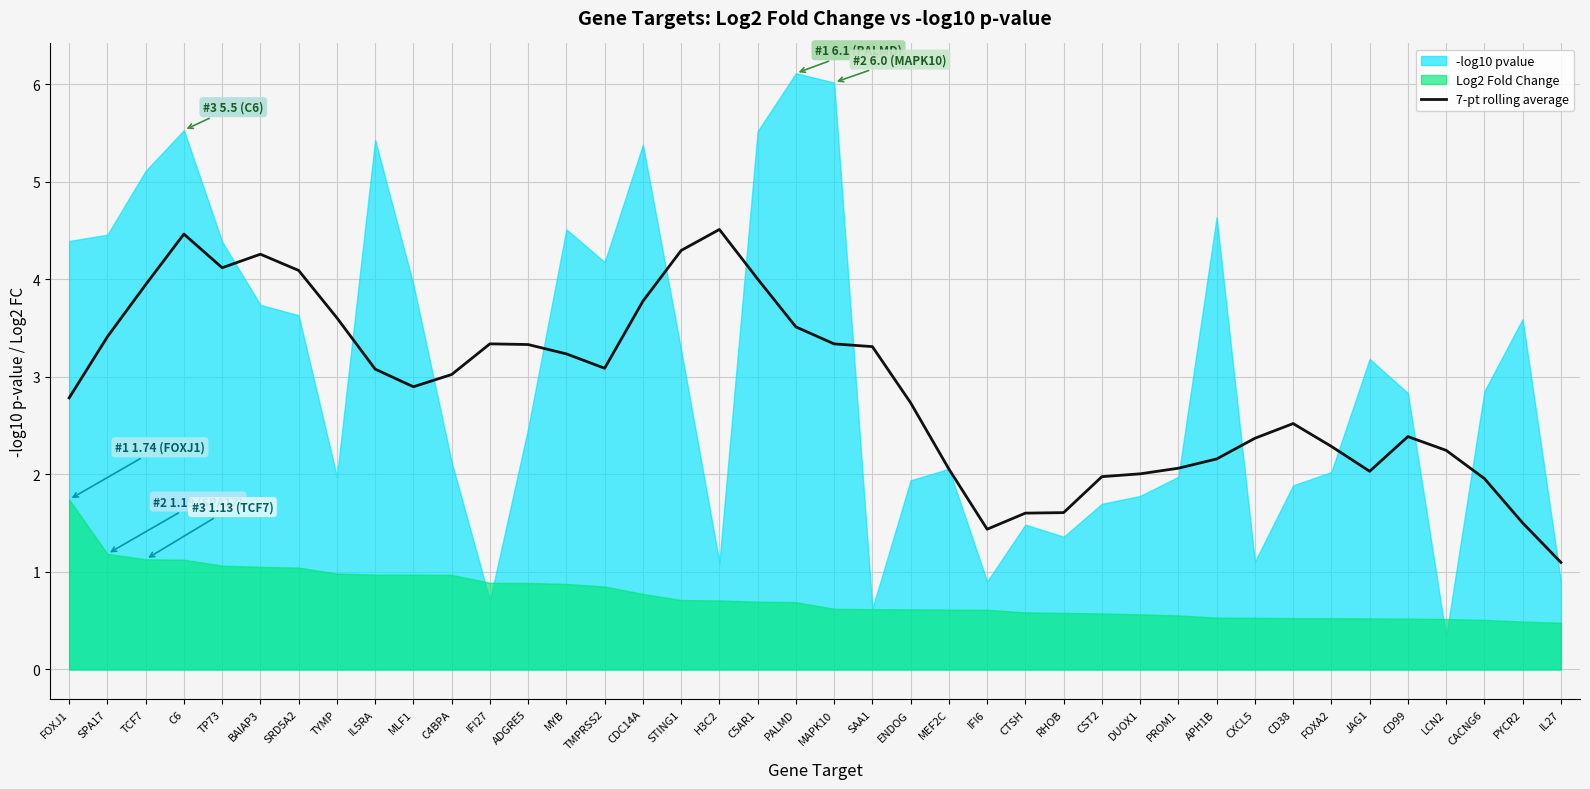

What is the label of the 40th point from the left?

IL27